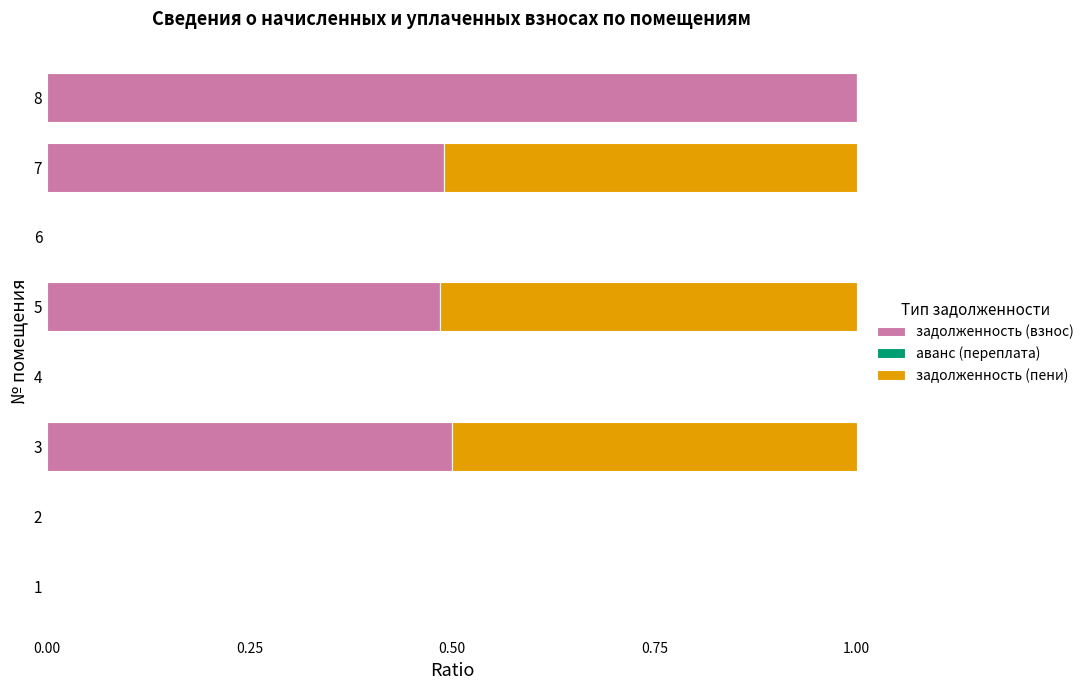

True or false: задолженность (взнос) has a value of -0.3 at 4.

False